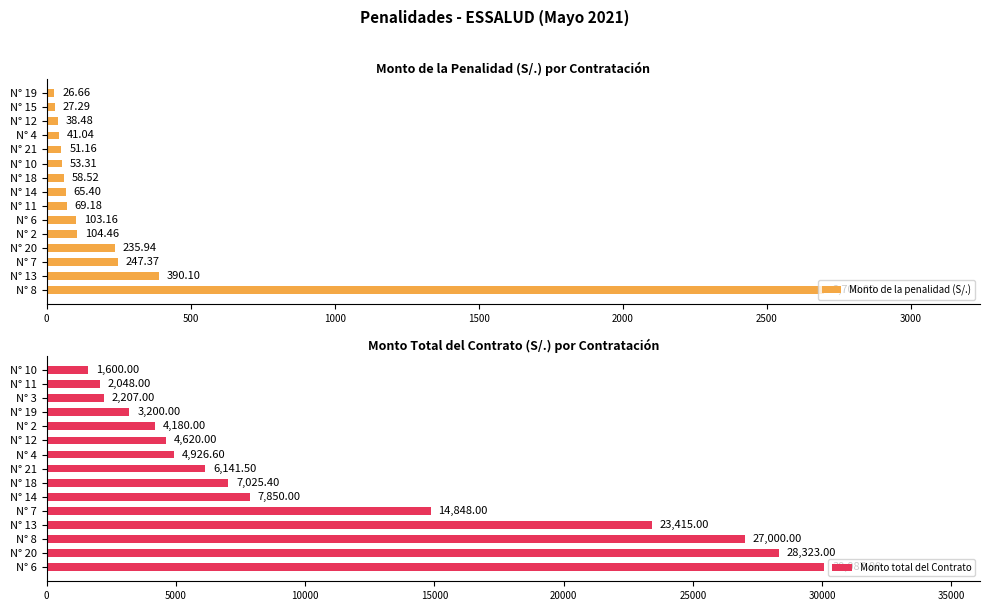

Reading left to right, transcribe all the data shown in this chart.

Monto de la penalidad (S/.): 2700.0	390.1	247.4	235.9	104.5	103.2	69.2	65.4	58.5	53.3	51.2	41.0	38.5	27.3	26.7
Monto total del Contrato: 30087.8	28323.0	27000.0	23415.0	14848.0	7850.0	7025.4	6141.5	4926.6	4620.0	4180.0	3200.0	2207.0	2048.0	1600.0